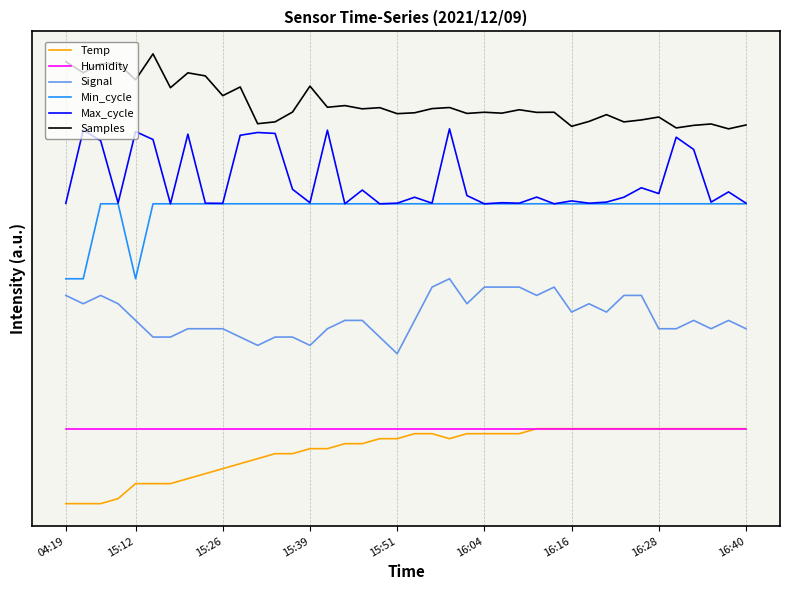

What is the label of the 25th point from the right?

15